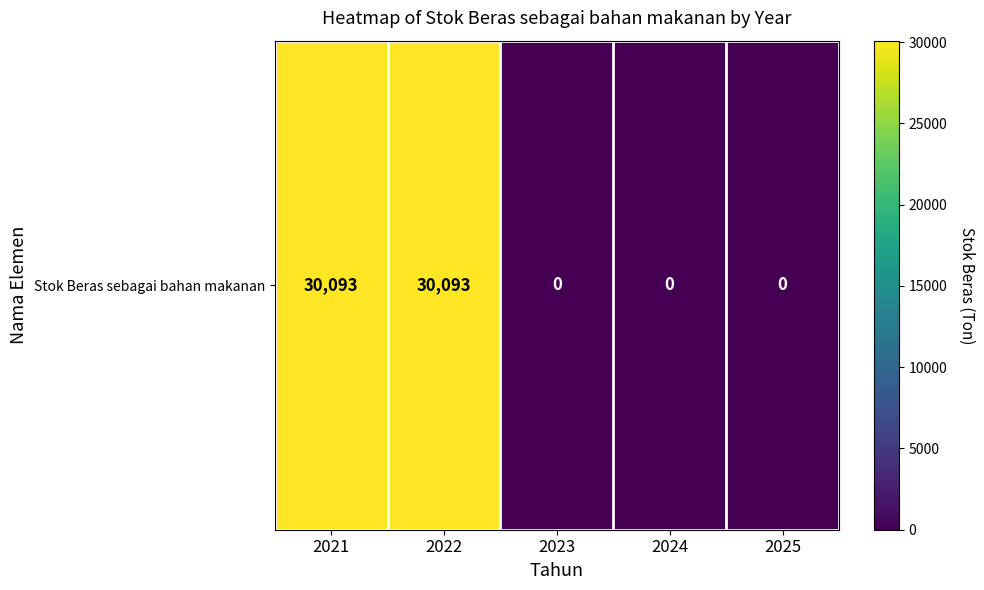

Between 2021 and 2022, which is larger?

2021